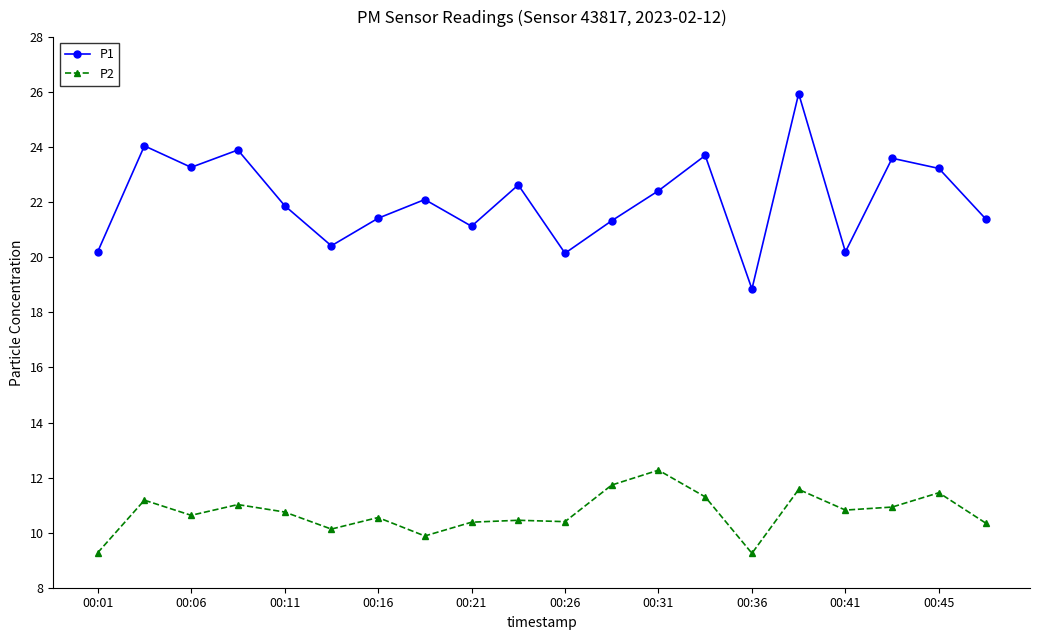

What is the average value of the P2 series?

10.7